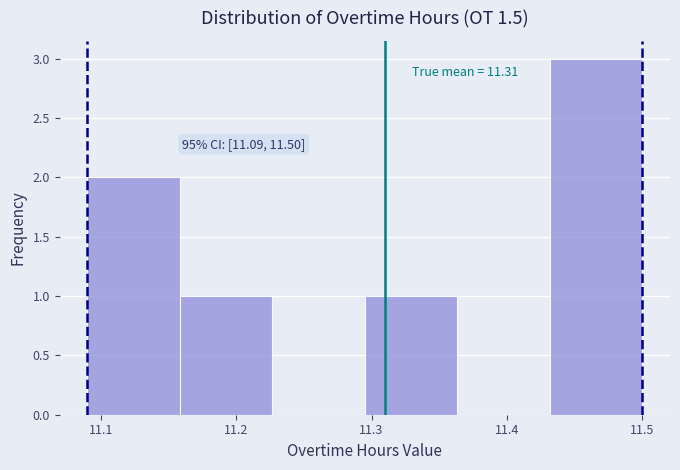

Which range on the x-axis has the tallest bar?

11.43 to 11.50